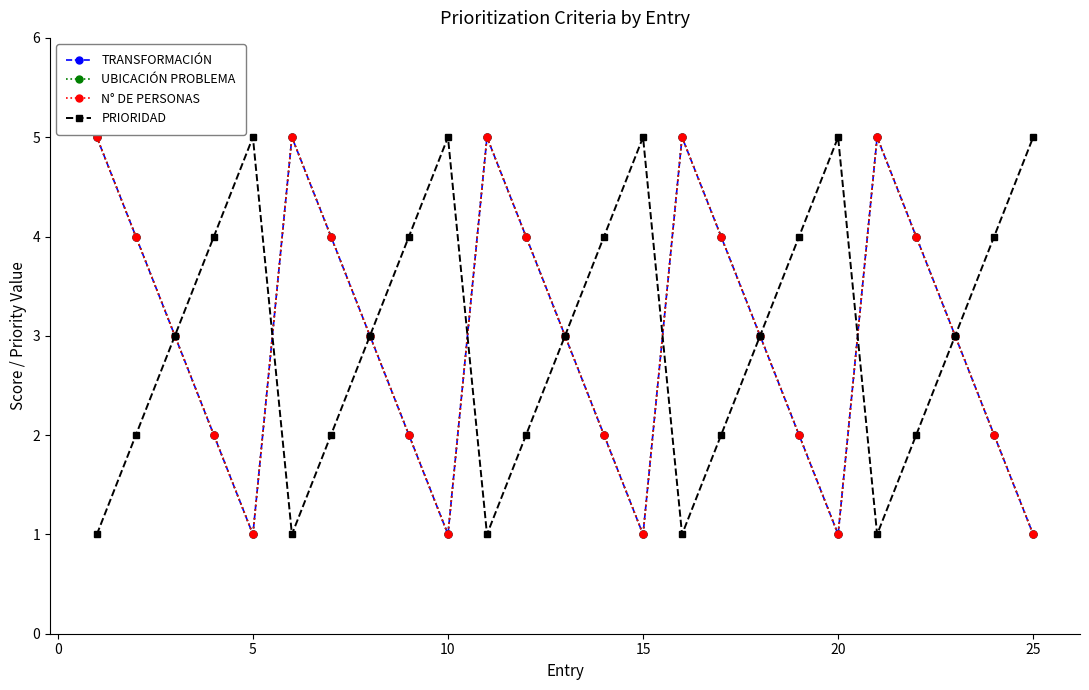

Does the chart have visible grid lines?

No